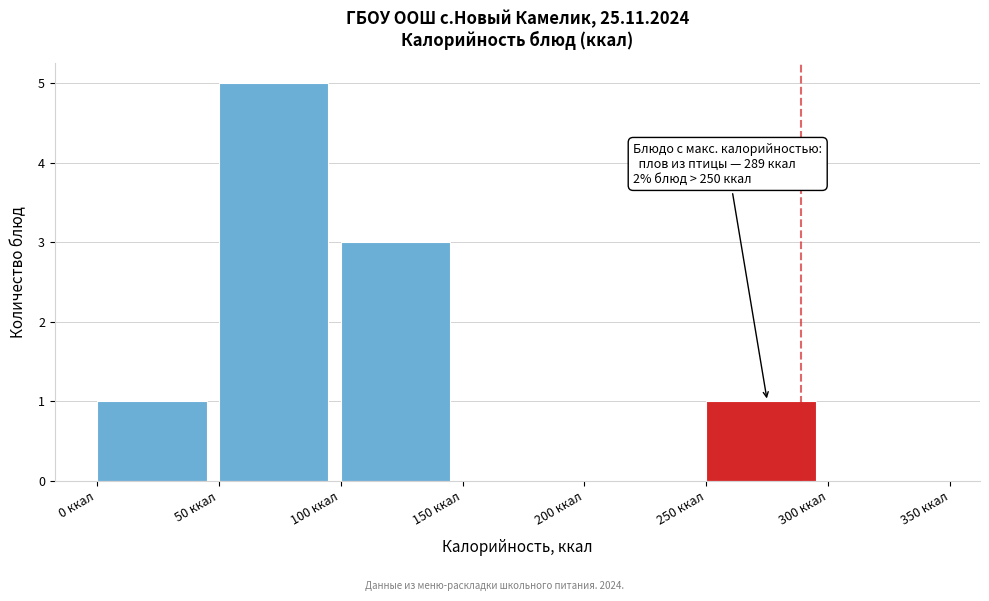

Which range on the x-axis has the tallest bar?

50 to 100